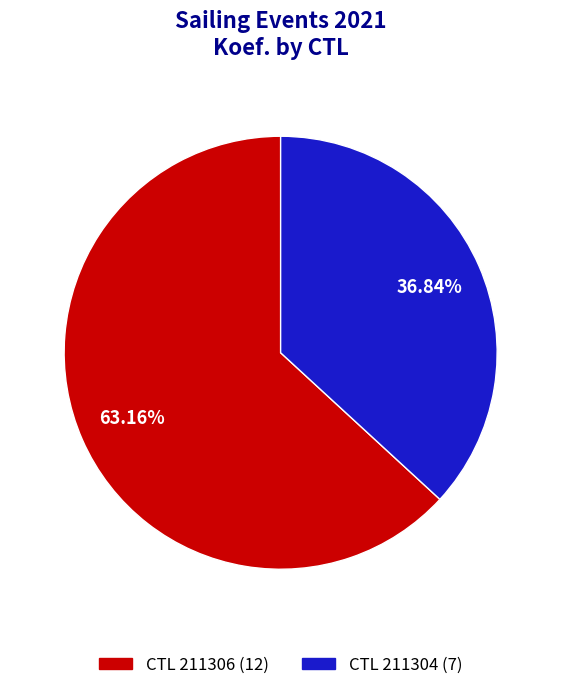

Does any single category account for the majority?

Yes